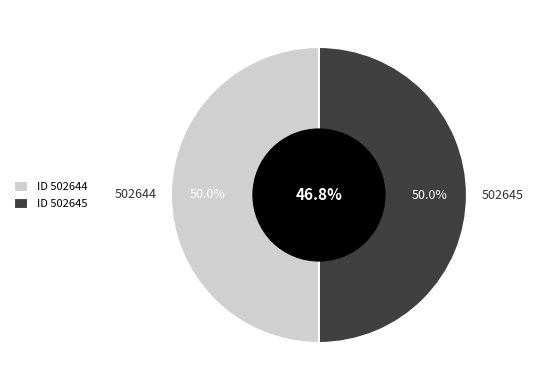

To the nearest percent, what portion does 502644 represent?

50%